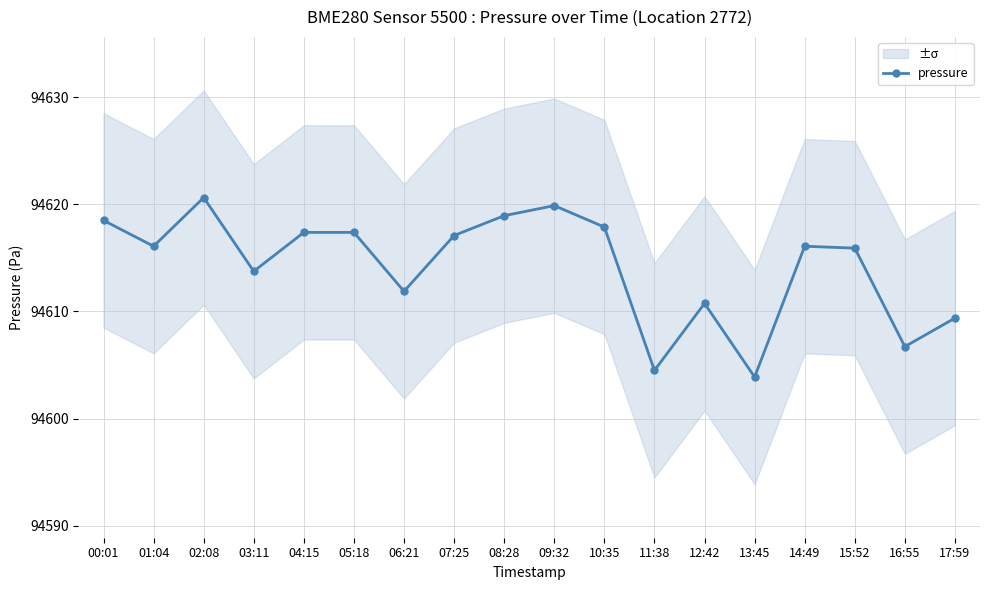

What is the label of the 8th point from the right?

10:35